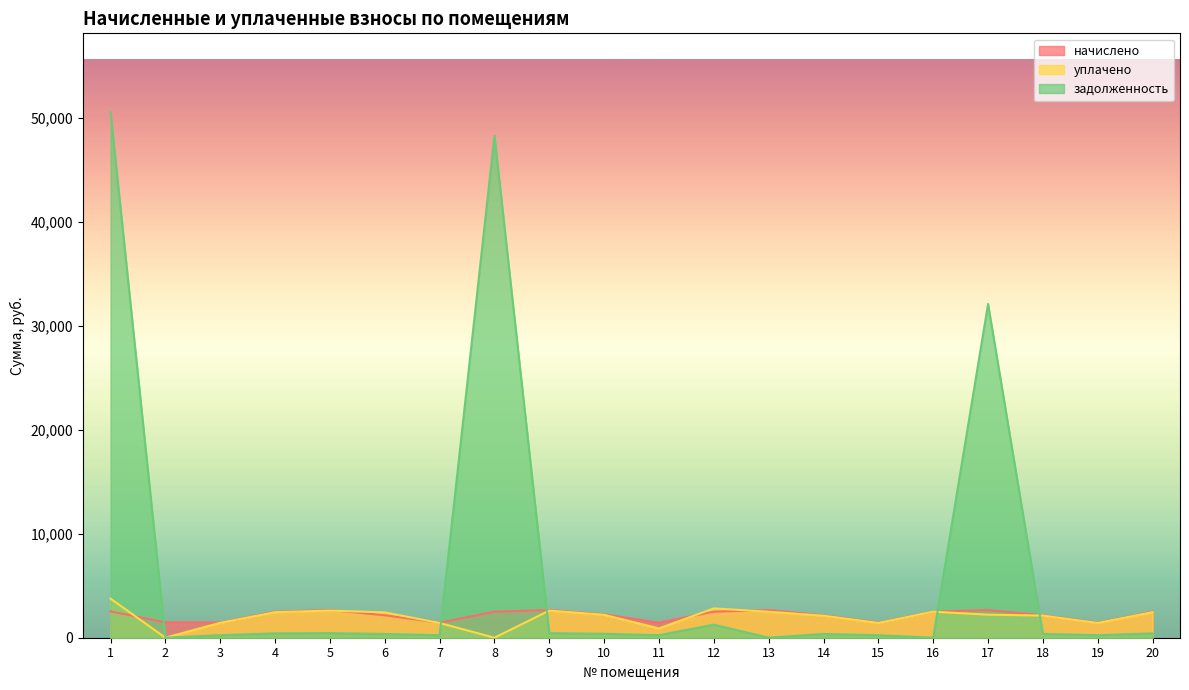

What is the difference between the задолженность values at 3 and 14?

116.4